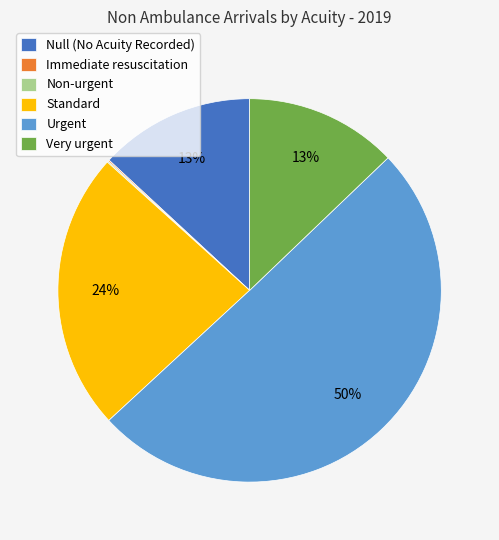

Which slice is the largest?

Urgent